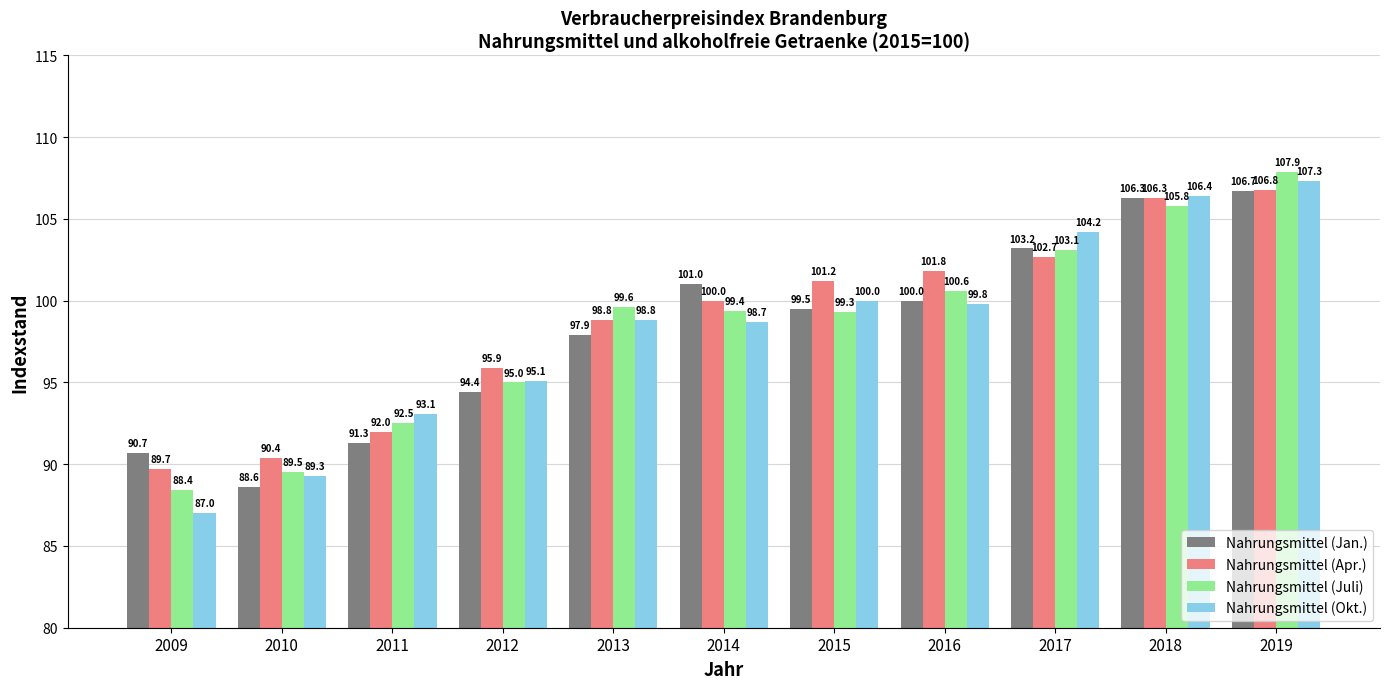

Does the chart contain any negative values?

No